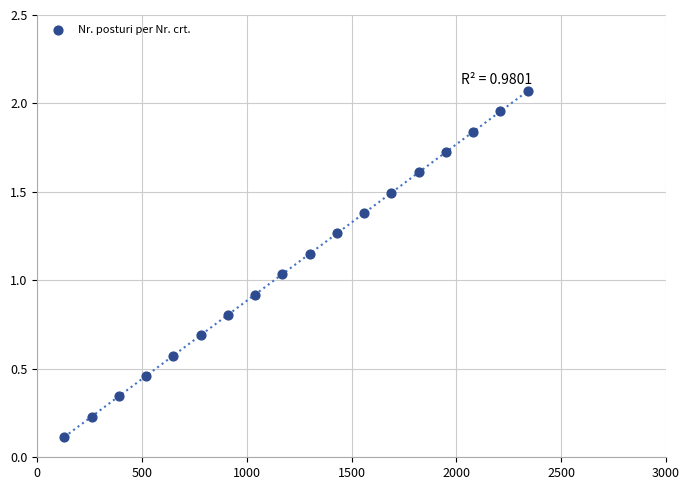

What is the range of X values (max minus min)?

2210.0